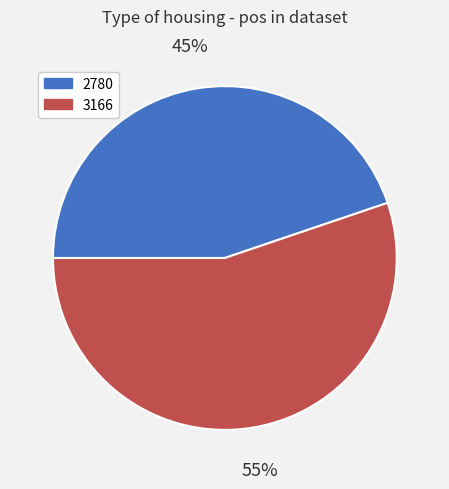

Which slice is the smallest?

2780